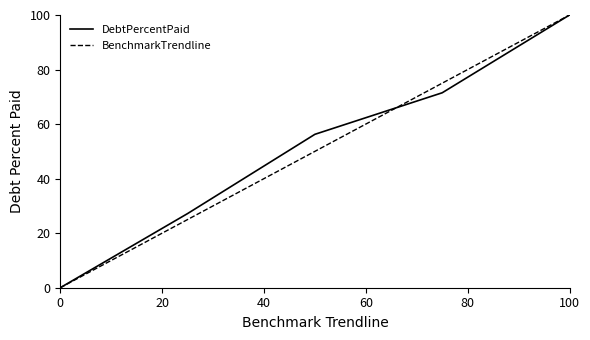

What is the maximum value for DebtPercentPaid?

100.0